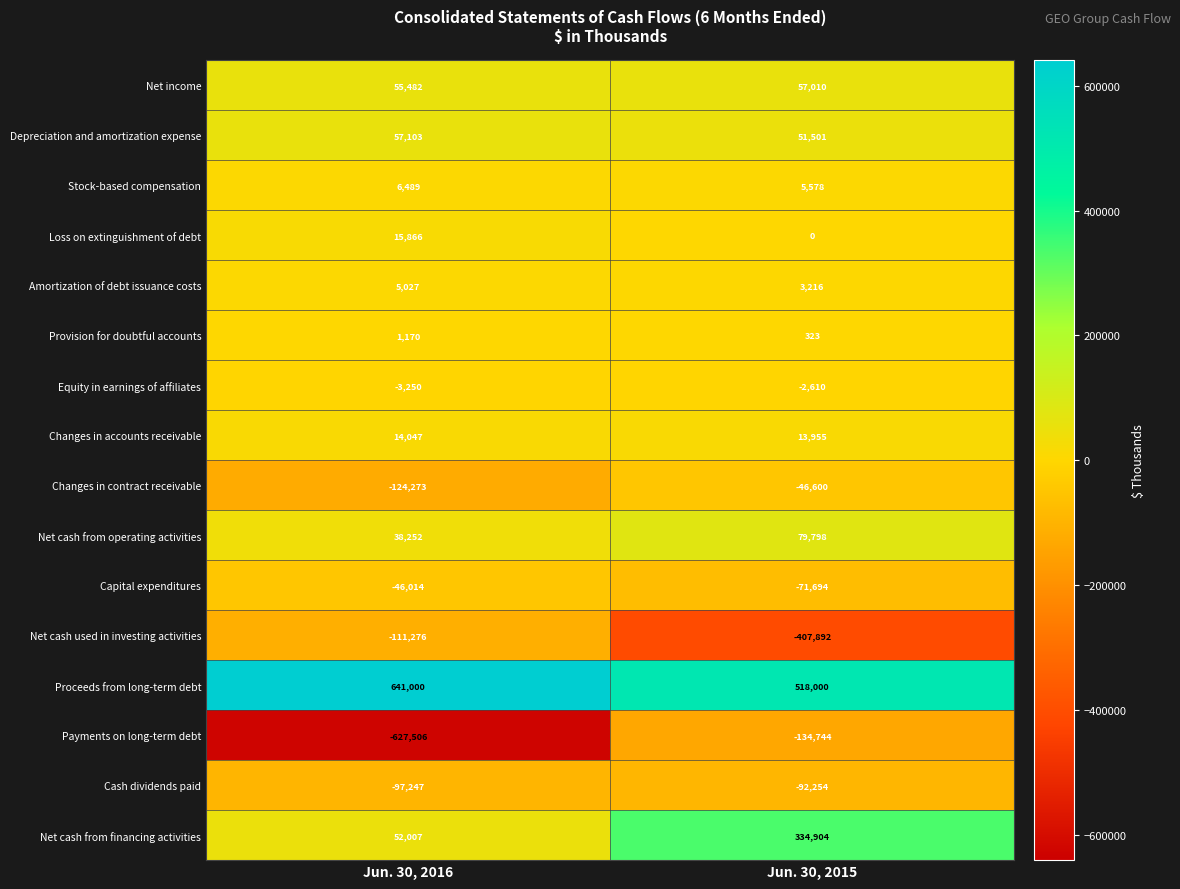

What is the average value of the Net cash used in investing activities series?

-259584